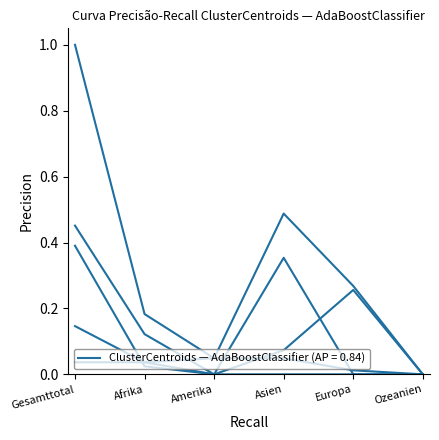

What position from the left is Asien?

4